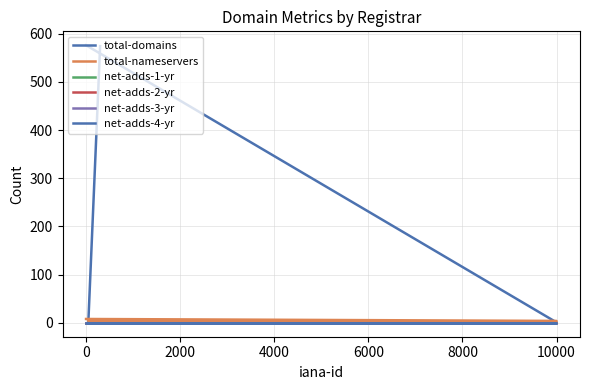

What is the label of the 5th point from the left?

6000